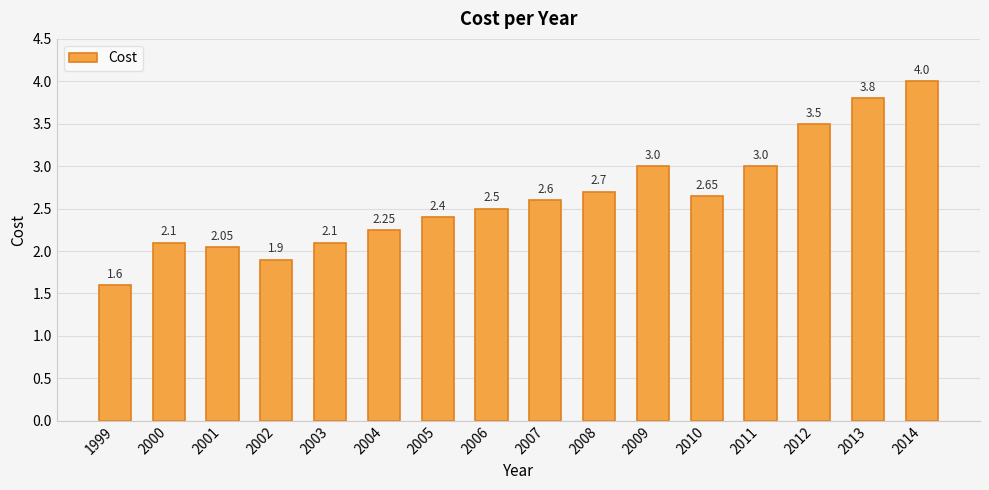

Are the bars grouped side by side (vs. stacked)?

No